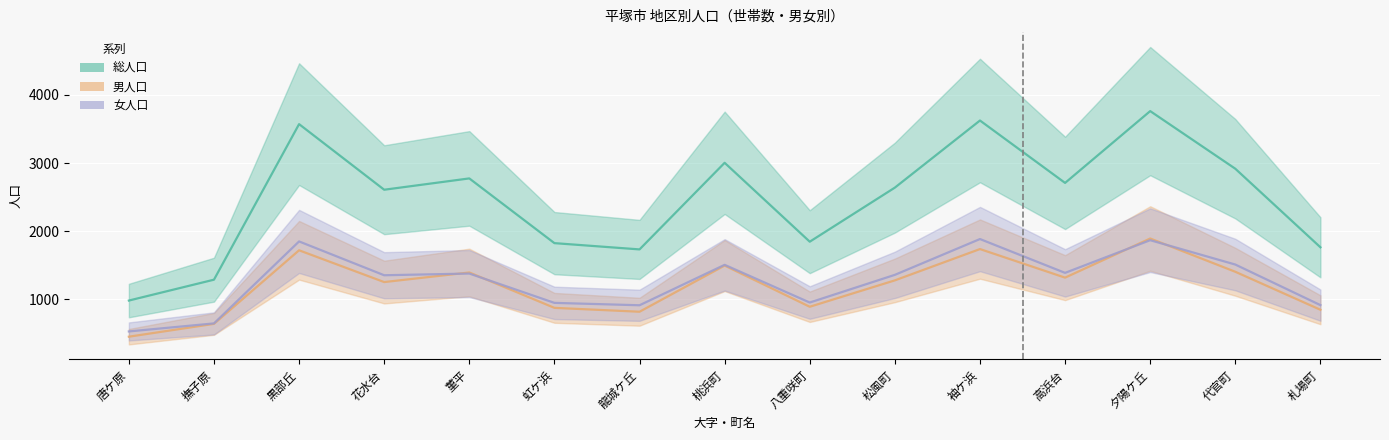

What is the difference between the 男人口 values at 花水台 and 龍城ケ丘?

435